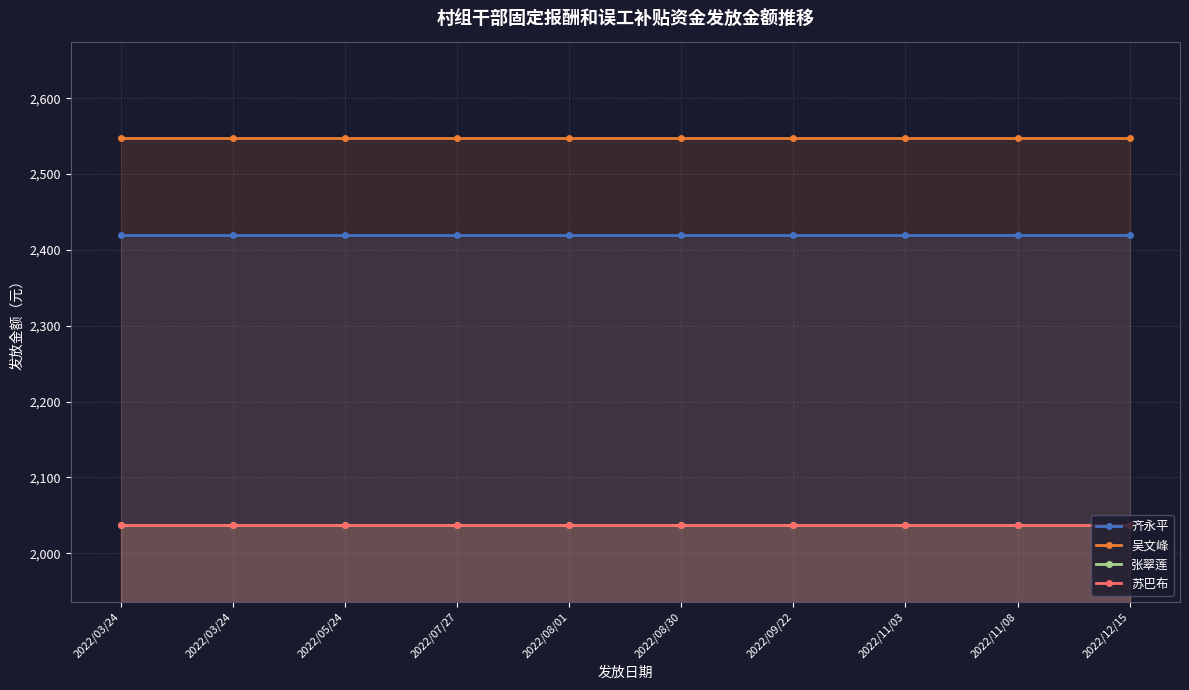

Reading left to right, list all the values displayed in this chart.

齐永平: 2419.8	2419.8	2419.8	2419.8	2419.8	2419.8	2419.8	2419.8	2419.8	2419.8
吴文峰: 2547.2	2547.2	2547.2	2547.2	2547.2	2547.2	2547.2	2547.2	2547.2	2547.2
张翠莲: 2037.8	2037.8	2037.8	2037.8	2037.8	2037.8	2037.8	2037.8	2037.8	2037.8
苏巴布: 2037.8	2037.8	2037.8	2037.8	2037.8	2037.8	2037.8	2037.8	2037.8	2037.8